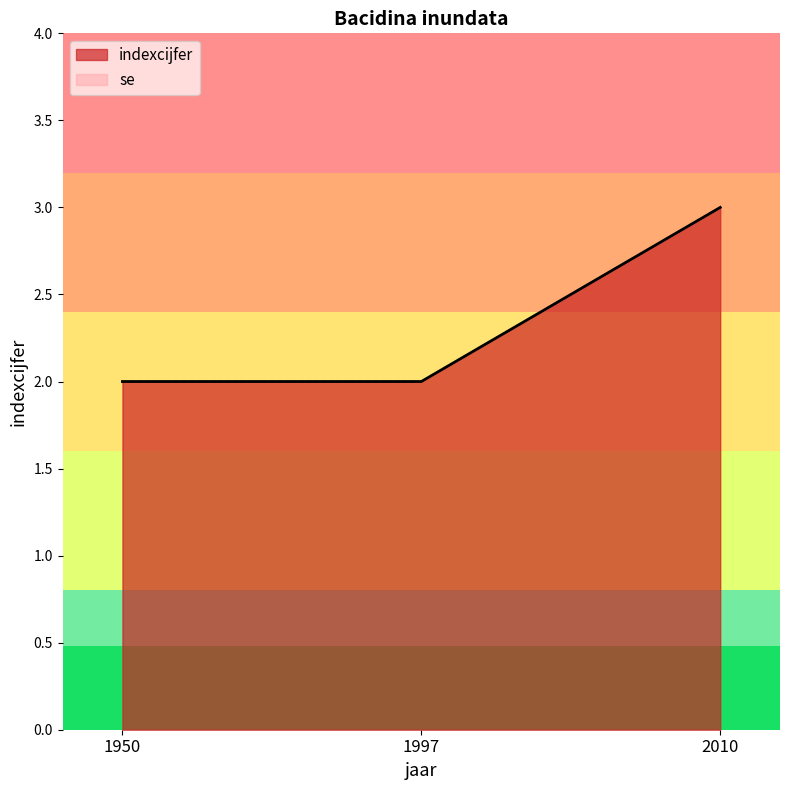

What is the greatest value displayed?

3